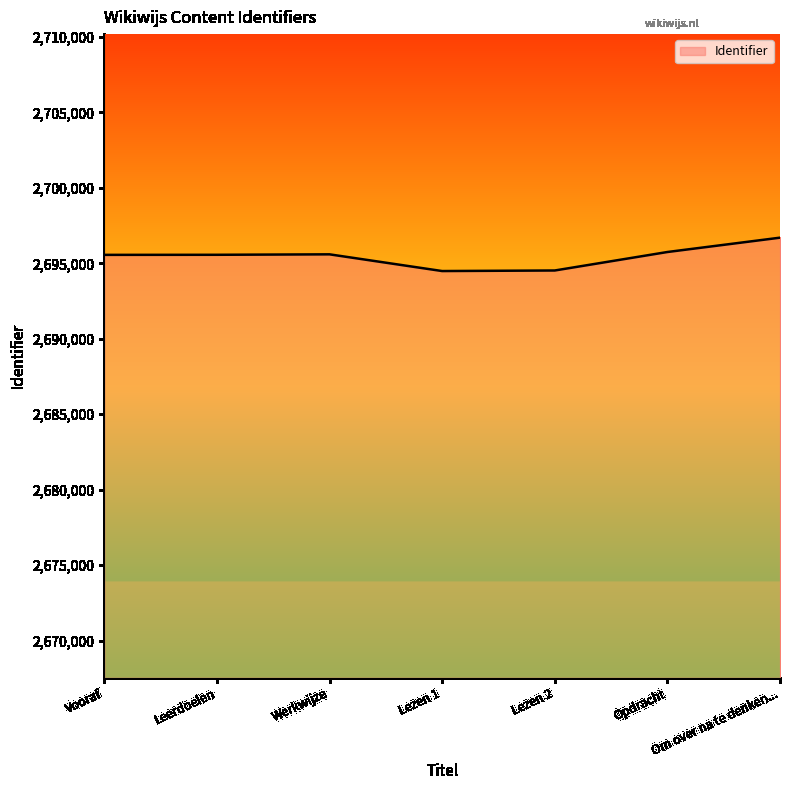

What is the average value?

2695453